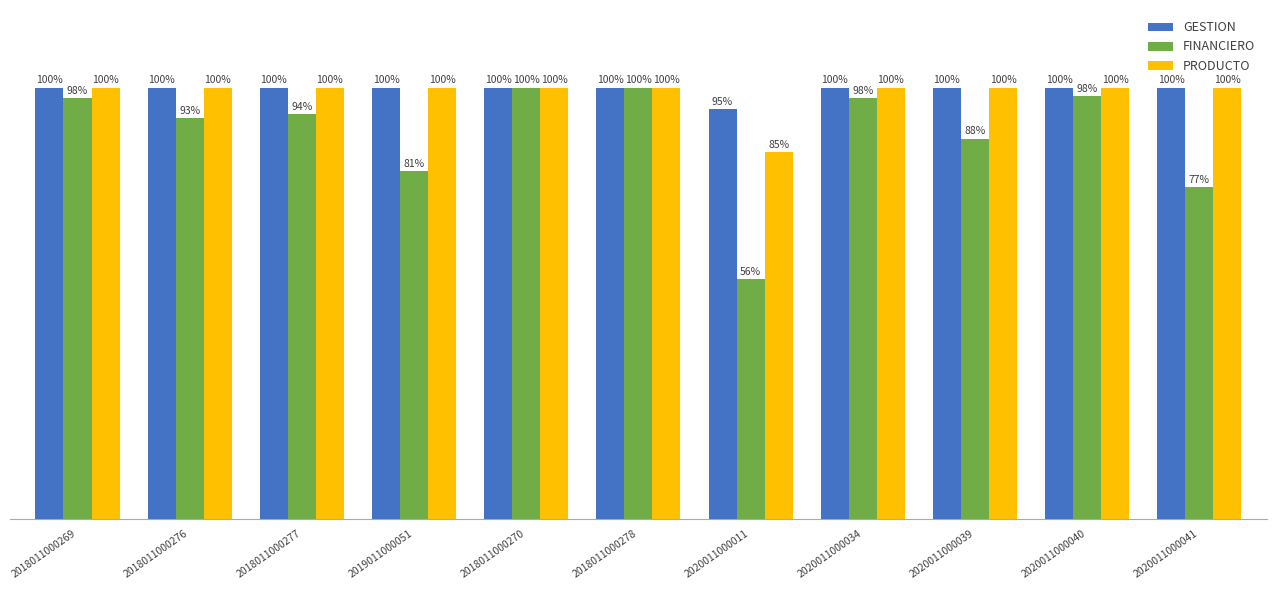

True or false: PRODUCTO has a value of 1.0 at 2020011000034.

True